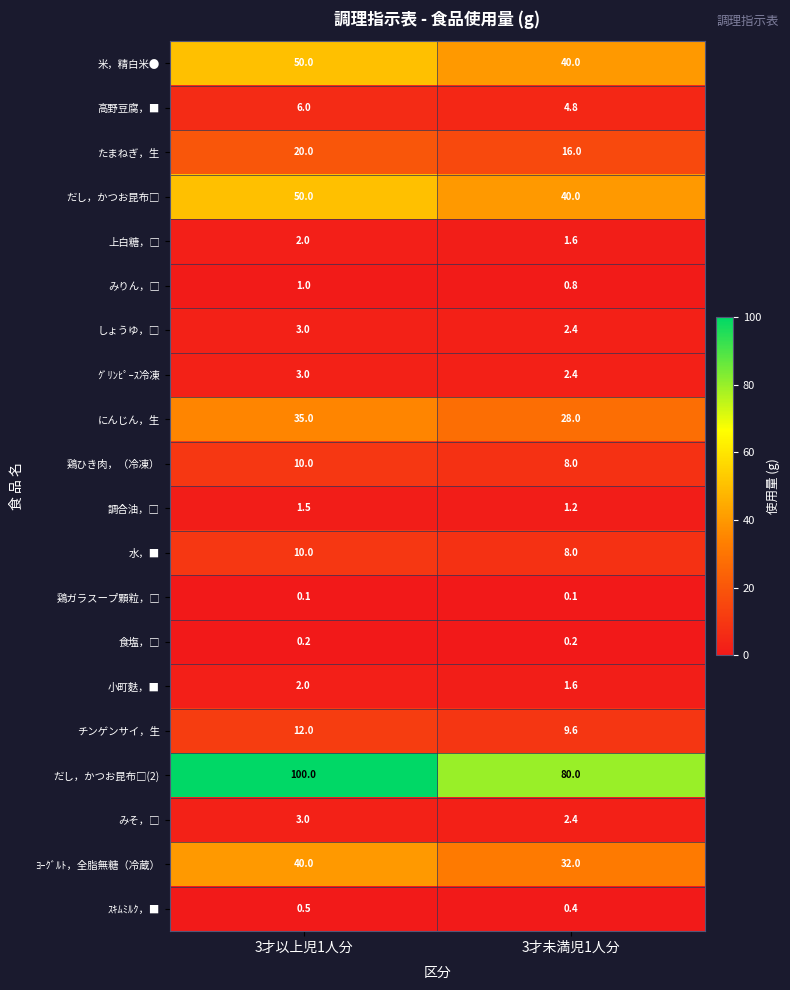

What is the average value of the チンゲンサイ，生 series?

10.8